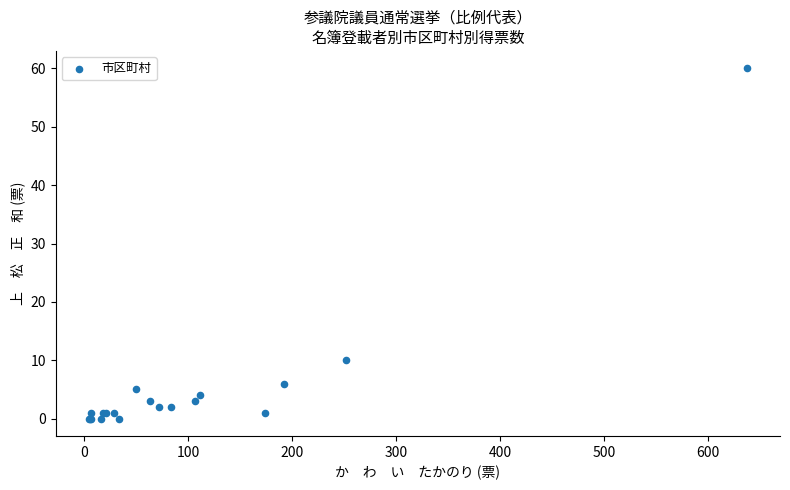

What Y value in the scatter plot is closest to 30?

10